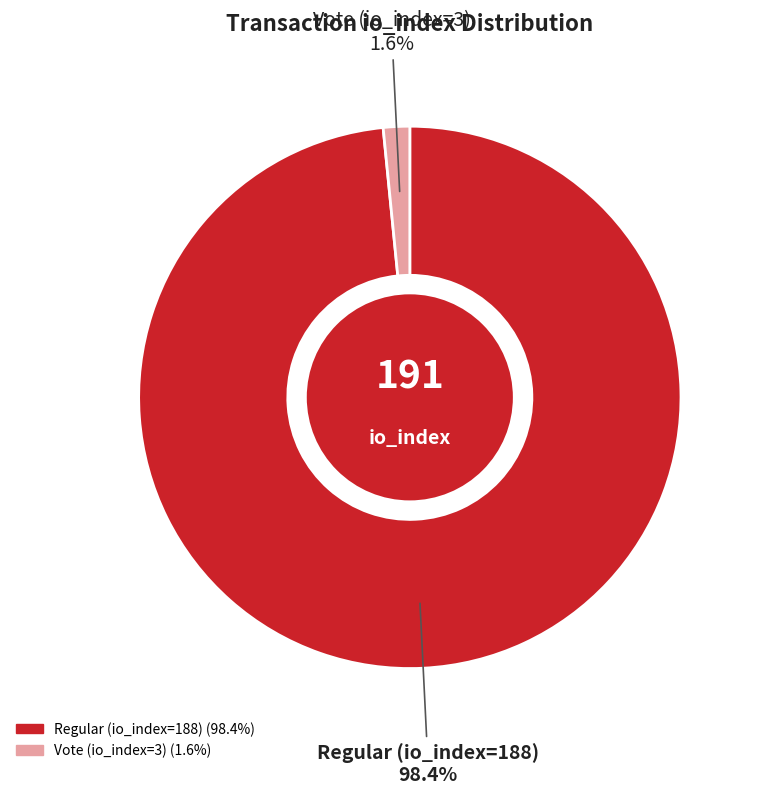

Count the number of slices in the pie.

2